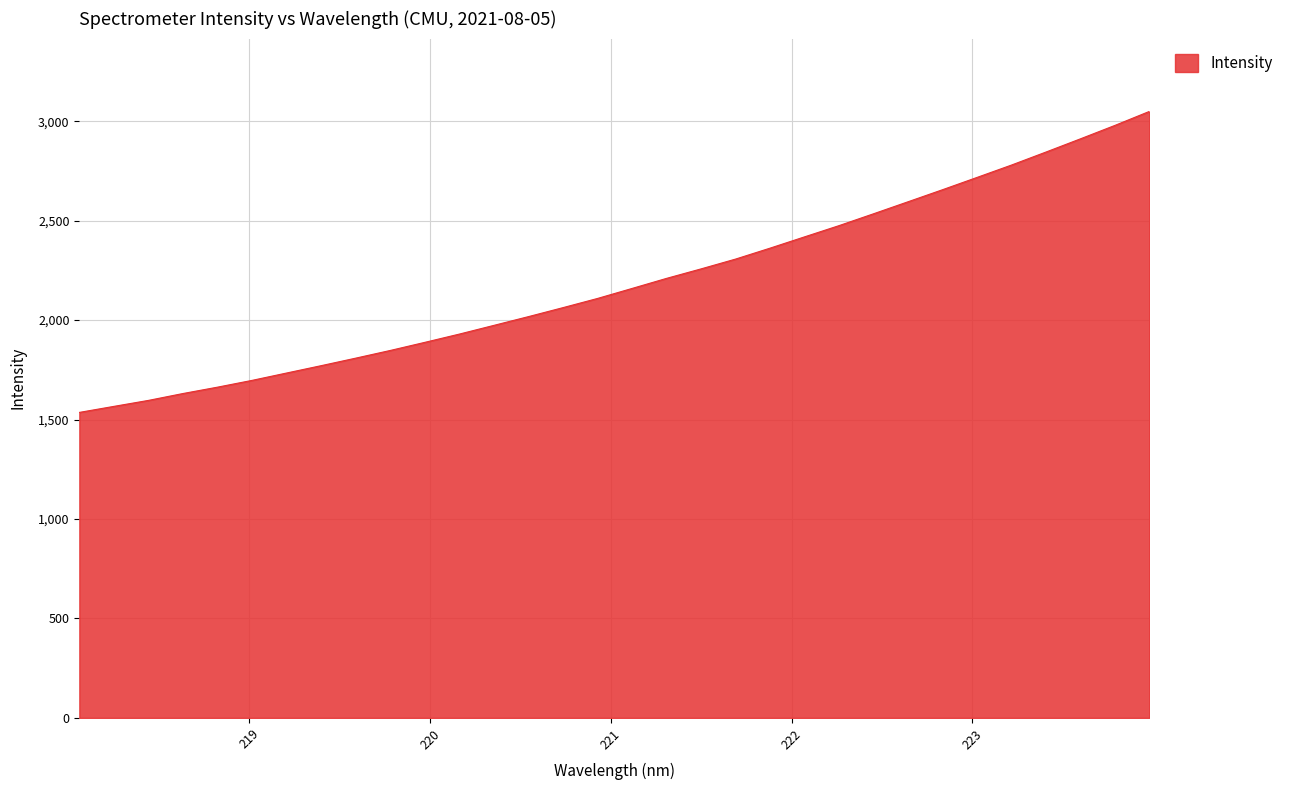

What is the difference between the maximum and minimum values?

1513.6